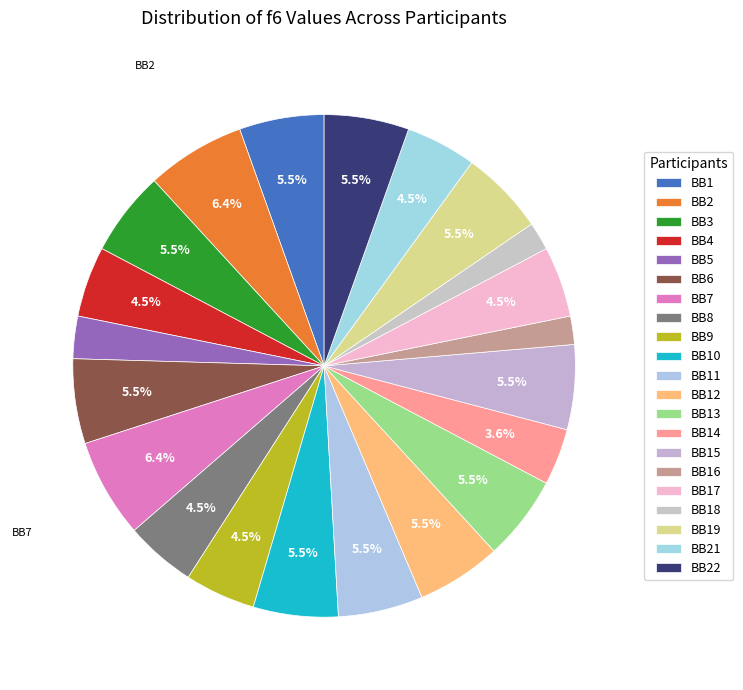

How many slices are in this pie chart?

21